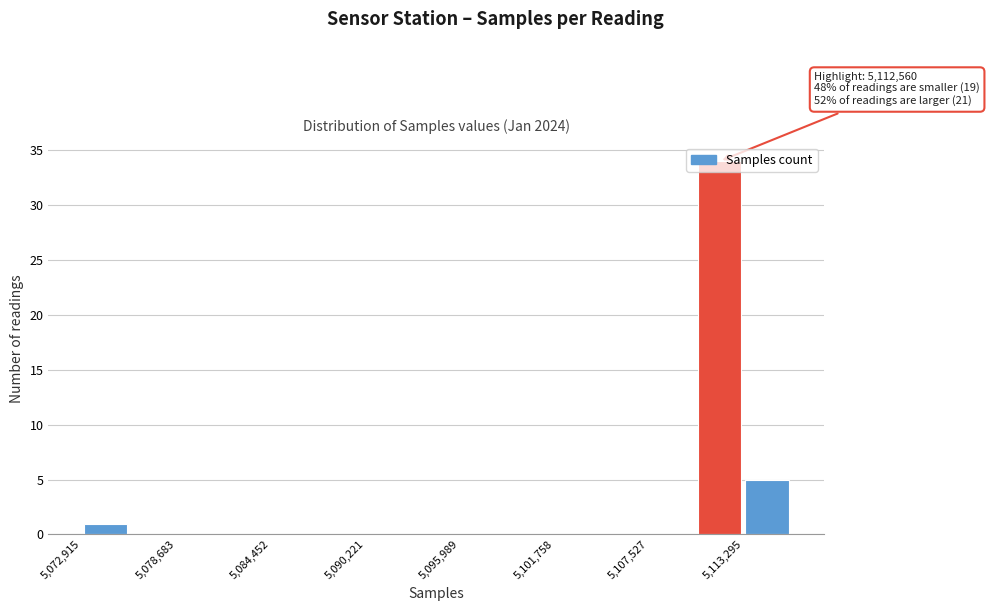

Read against the x-axis, roughly where is the centre of the tallest bar?

5112000